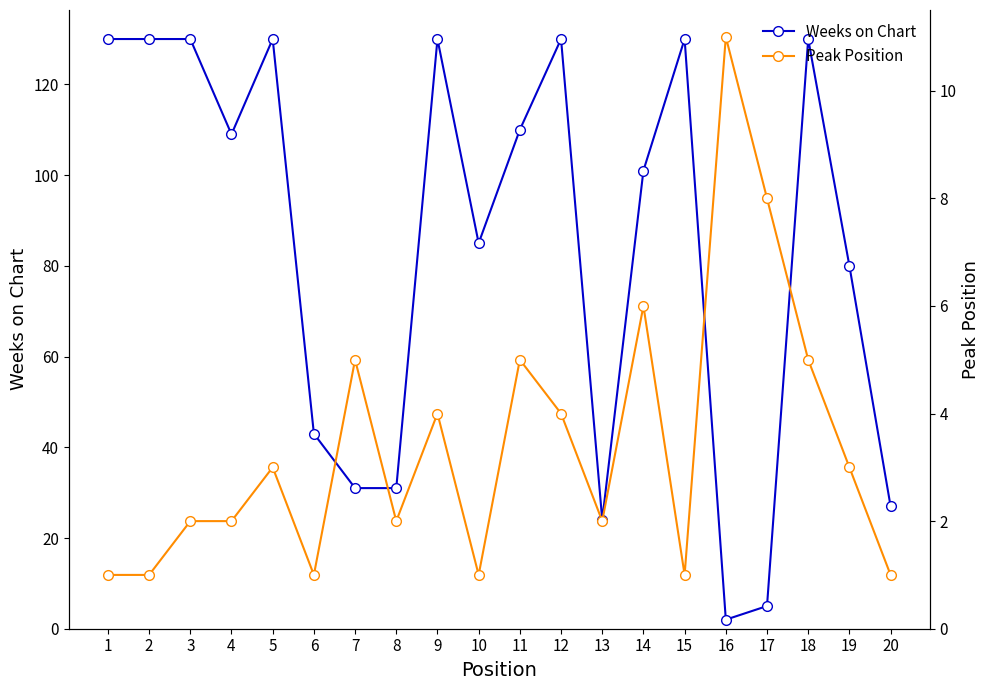

Rank the series by their average value, from lowest to highest.

Peak Position, Weeks on Chart